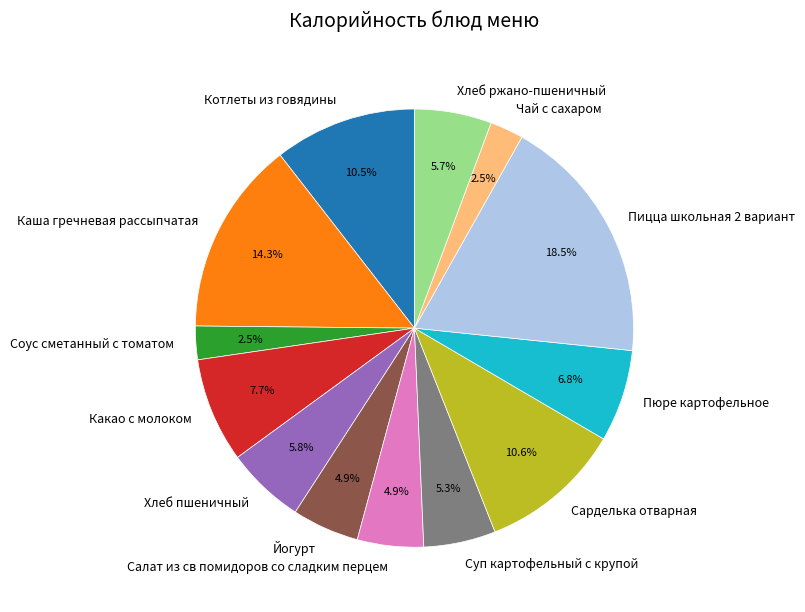

Is it true that Пюре картофельное is 7% of the pie?

True